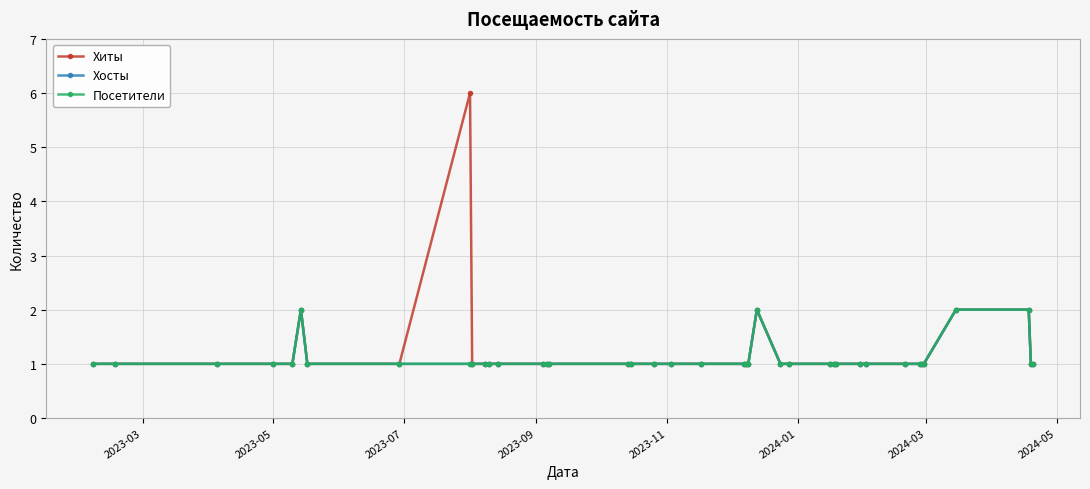

Which series has the widest spread of values?

Хиты